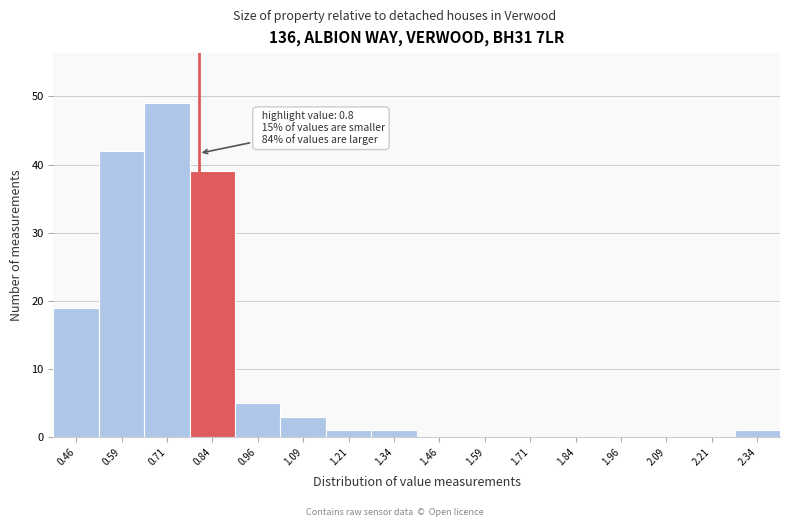

Which range on the x-axis has the tallest bar?

0.650 to 0.775